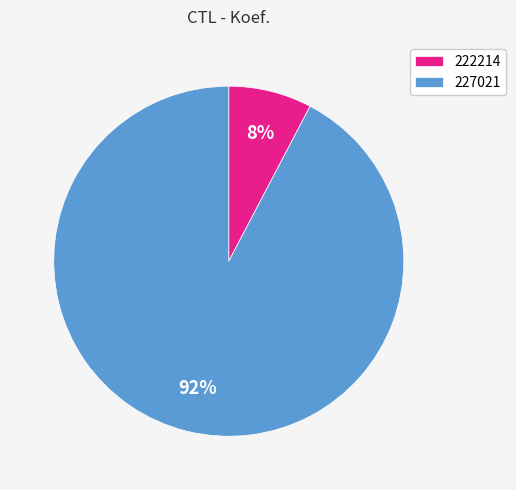

Which category has the smallest portion of the pie?

222214